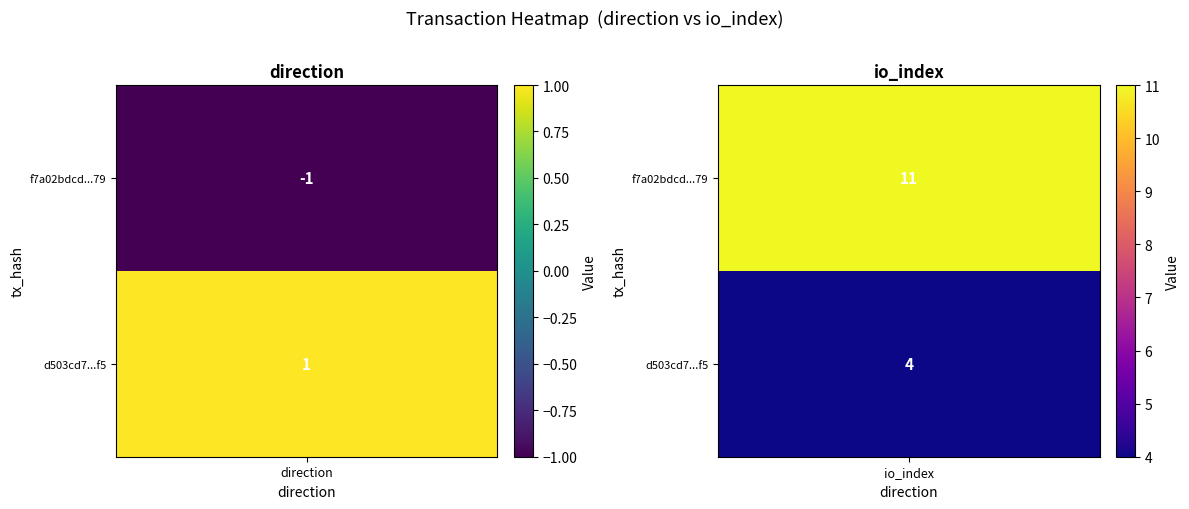

What is the total value across all series at 1?

15